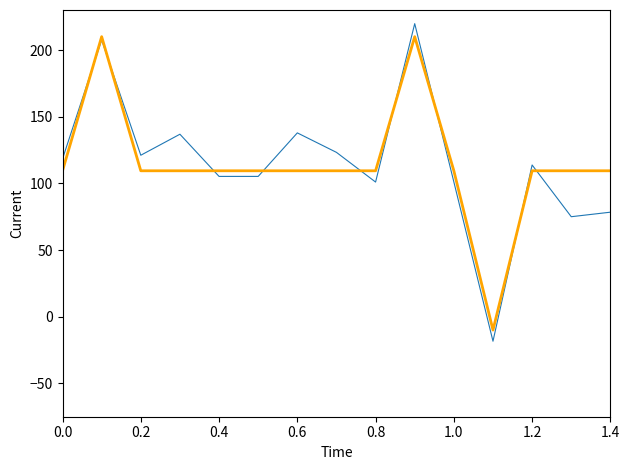

Does the chart have visible grid lines?

No